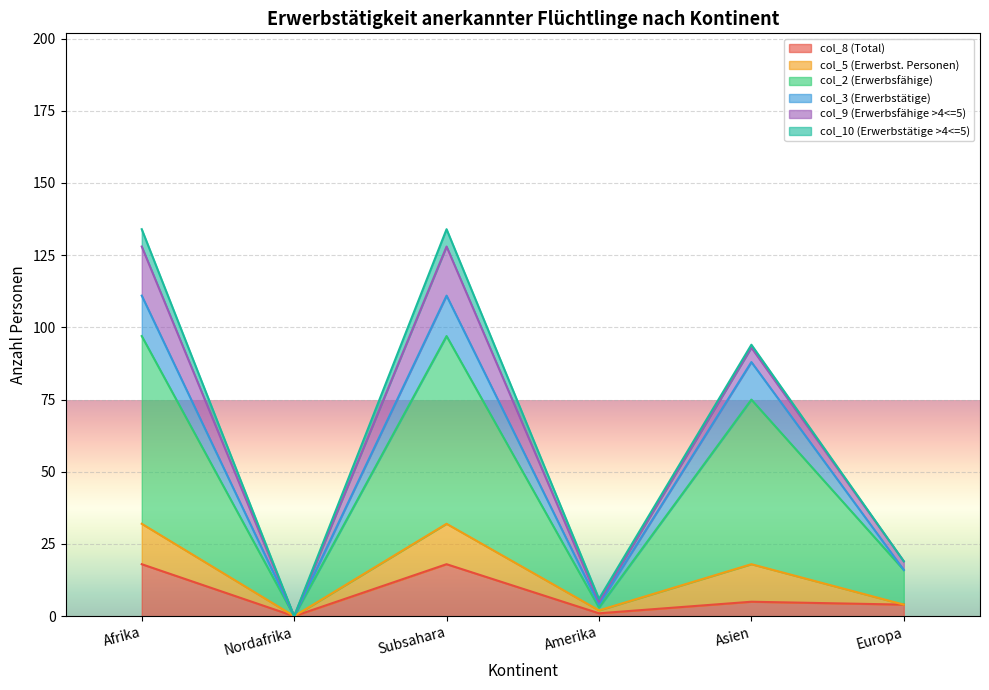

What is the value of the col_5 (Erwerbst. Personen) point at the 4th from the left?

4